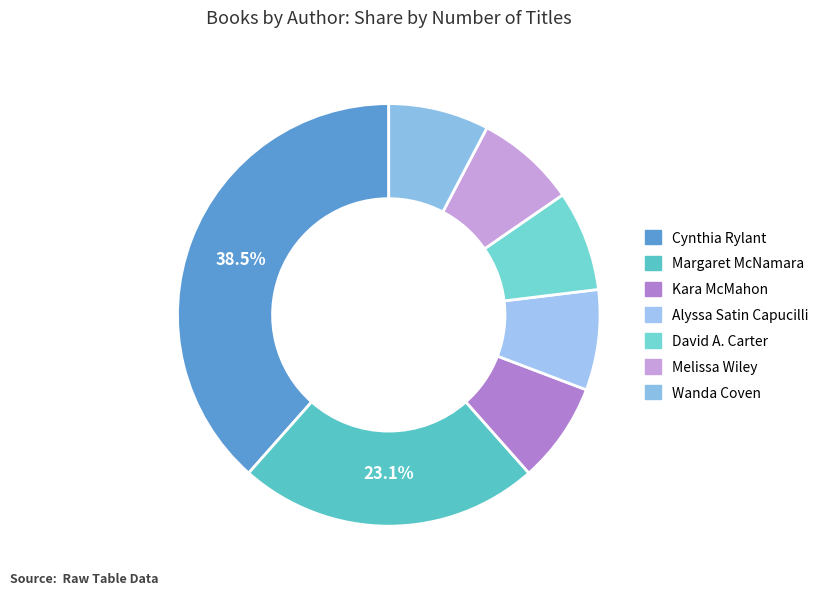

How many segments does this pie chart have?

7